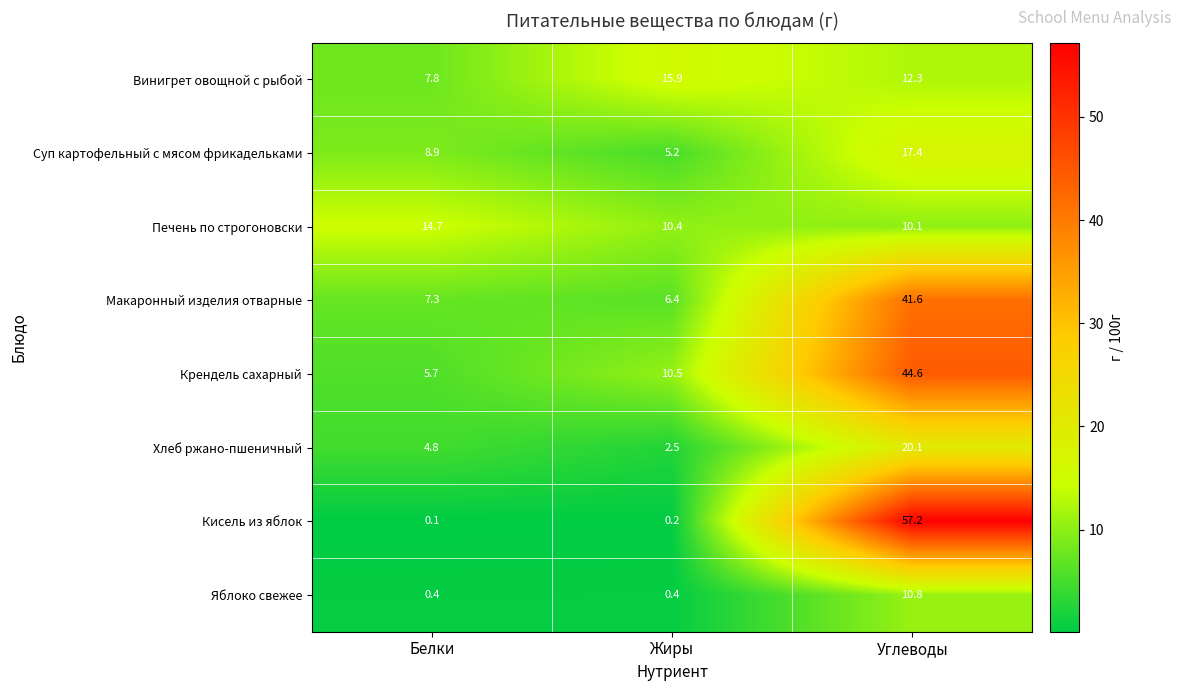

Which series has the largest total across all categories?

Крендель сахарный